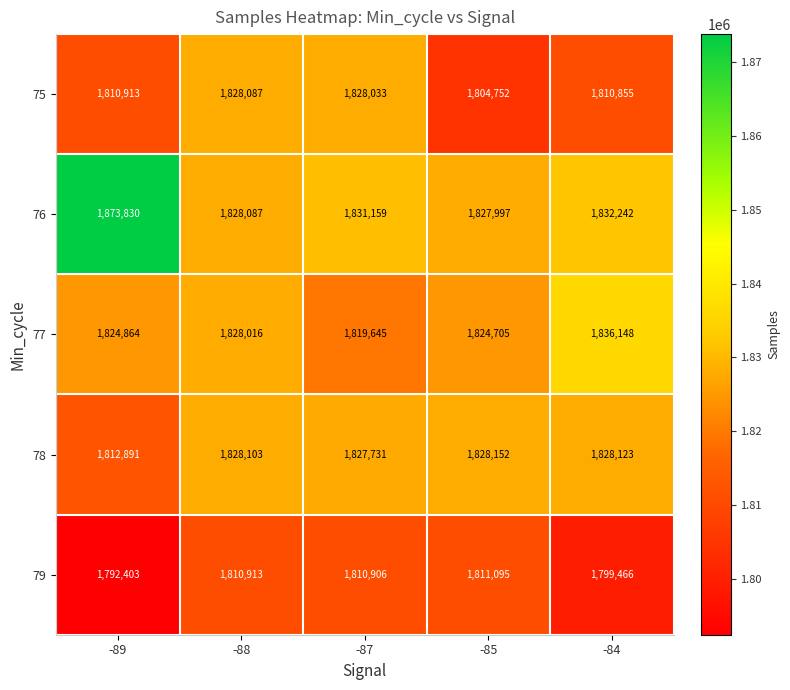

List the labels in order of 76 value, largest first.

-89, -84, -87, -88, -85